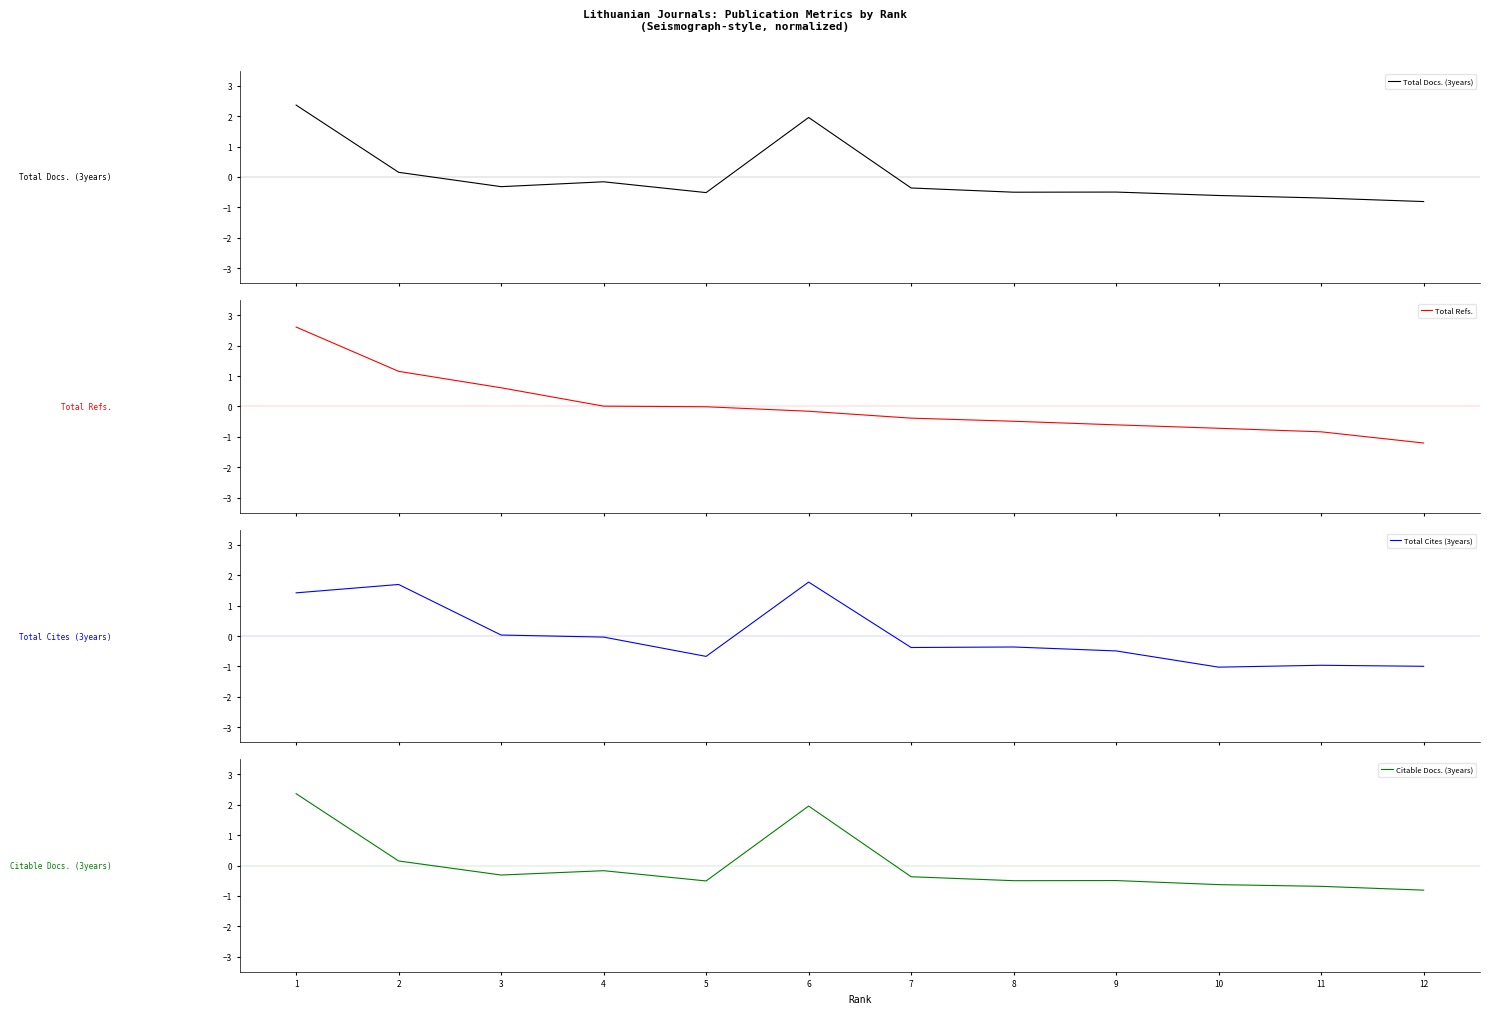

Reading left to right, extract all data points from this chart.

Total Docs. (3years): 2.4	0.2	-0.3	-0.2	-0.5	2.0	-0.4	-0.5	-0.5	-0.6	-0.7	-0.8
Total Refs.: 2.6	1.2	0.6	0.0	-0.0	-0.2	-0.4	-0.5	-0.6	-0.7	-0.8	-1.2
Total Cites (3years): 1.4	1.7	0.0	-0.0	-0.7	1.8	-0.4	-0.4	-0.5	-1.0	-1.0	-1.0
Citable Docs. (3years): 2.4	0.2	-0.3	-0.2	-0.5	2.0	-0.4	-0.5	-0.5	-0.6	-0.7	-0.8